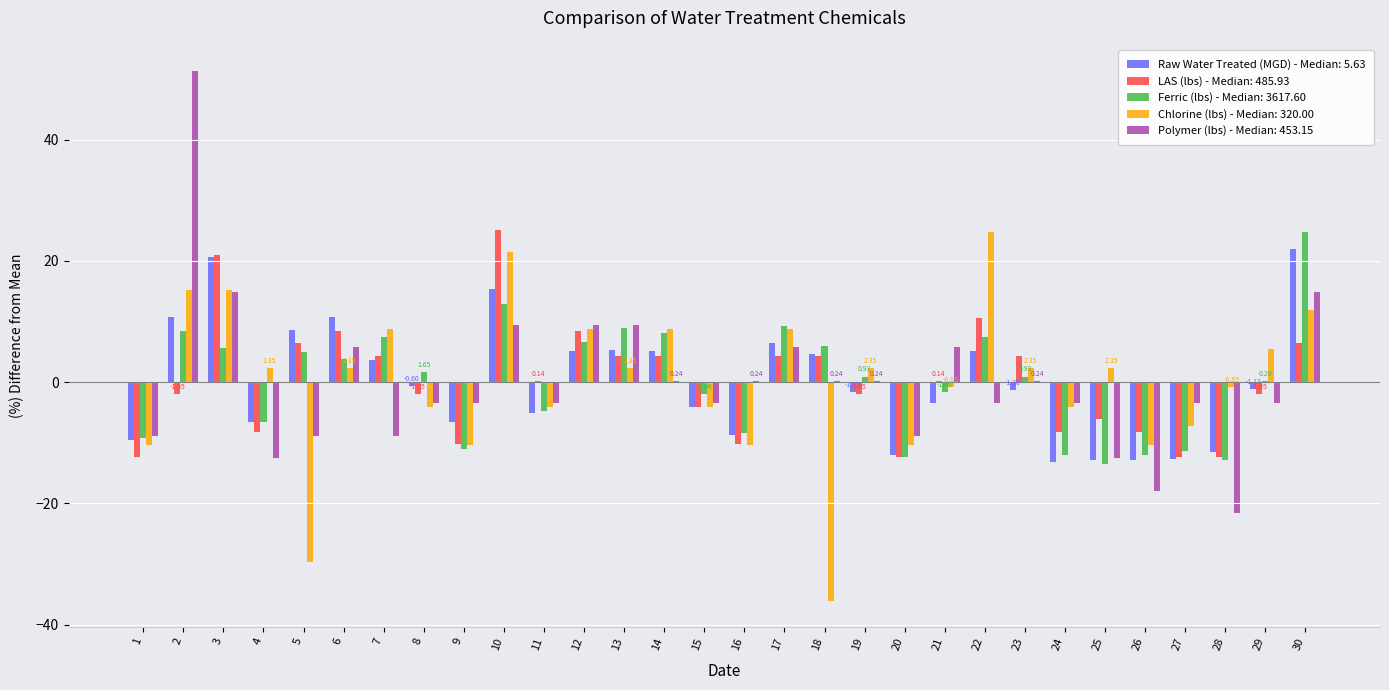

Is the value of Polymer (lbs) - Median: 453.15 at 27 greater than the value of LAS (lbs) - Median: 485.93 at 18?

No